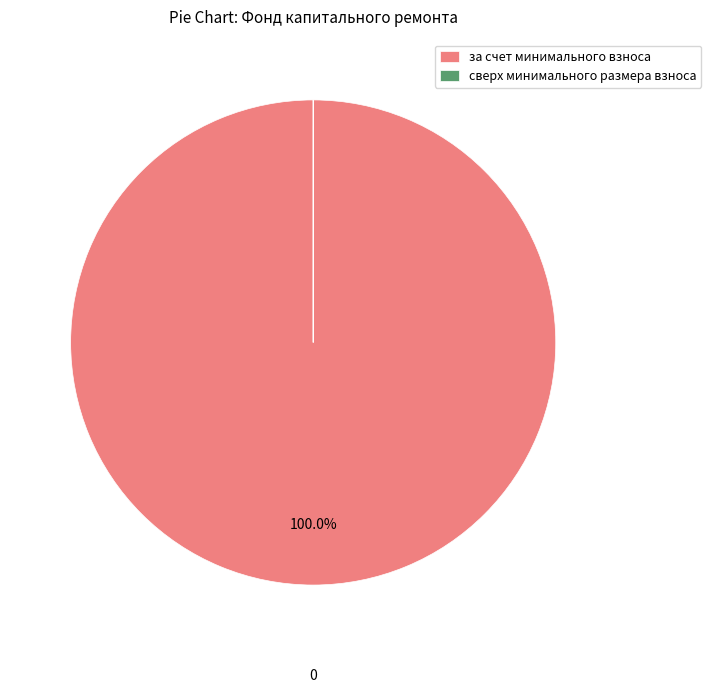

Which category has the biggest portion of the pie?

за счет минимального взноса